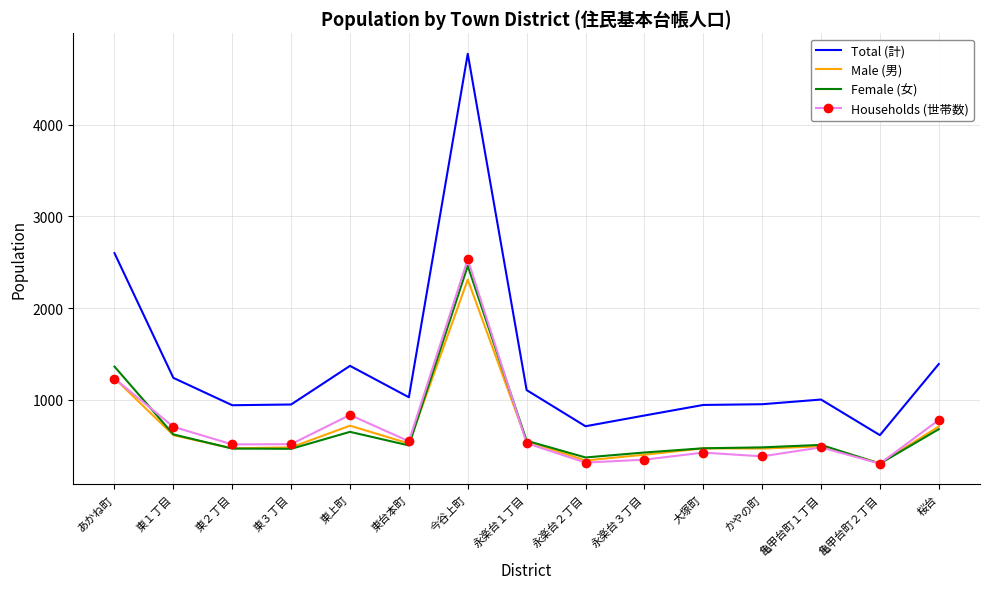

What position from the right is 東台本町?

10